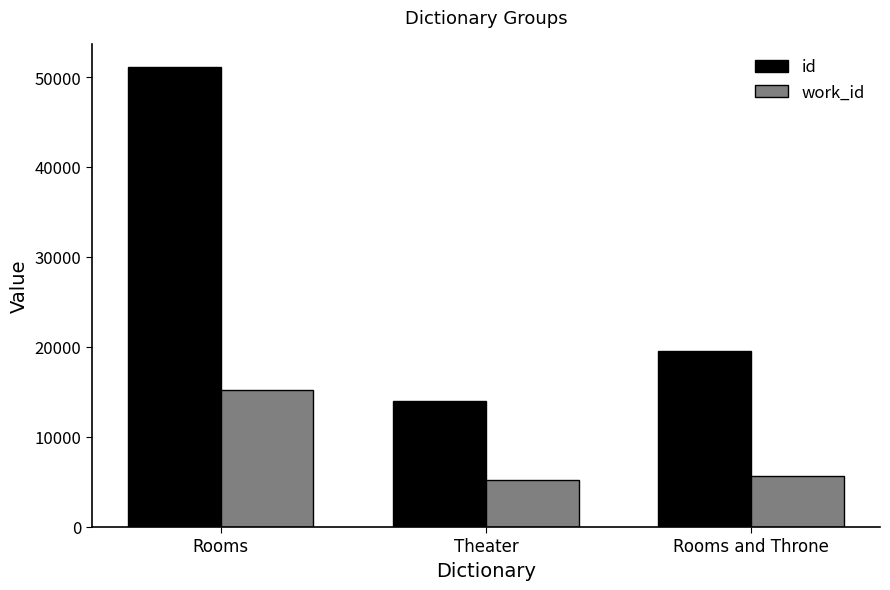

At Theater, list the series in order from smallest to largest.

work_id, id